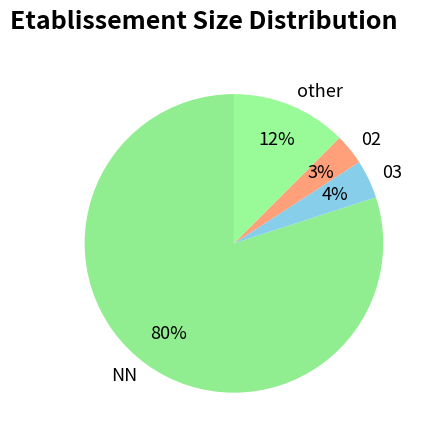

Between NN and 02, which is larger?

NN